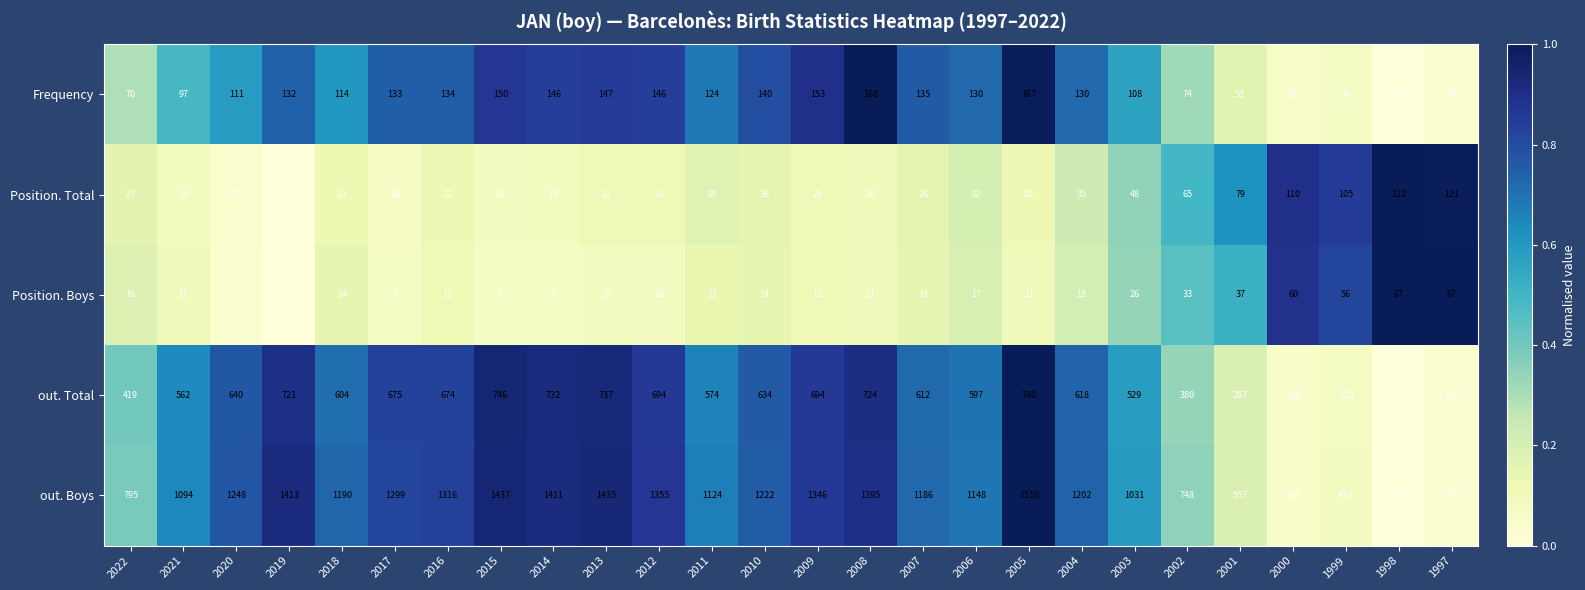

How many series are shown in this chart?

5